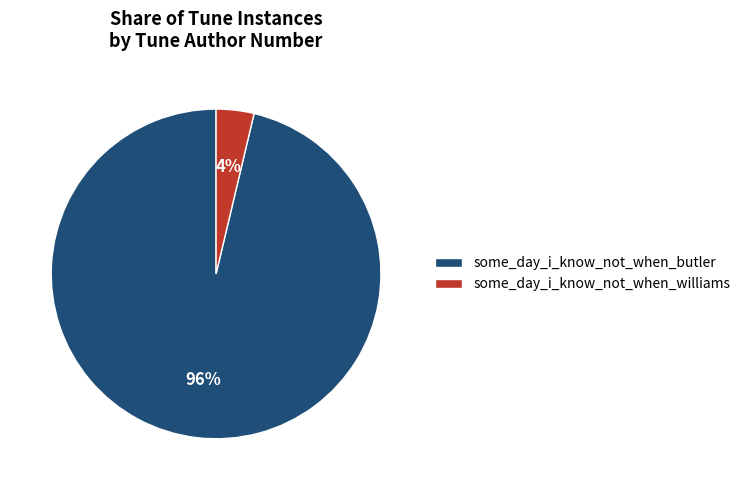

To the nearest percent, what is the average slice percentage?

50%